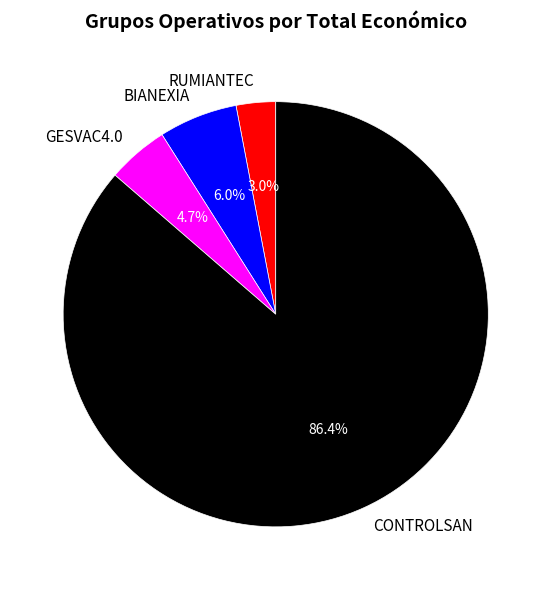

To the nearest percent, what is the difference between the BIANEXIA and CONTROLSAN slice percentages?

80%